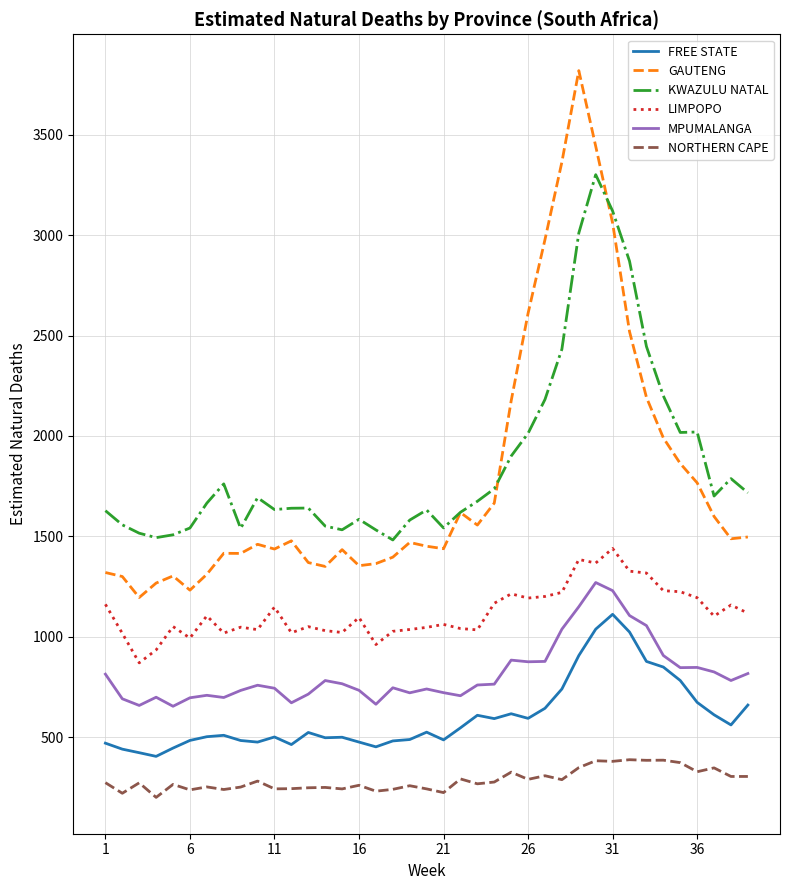

True or false: KWAZULU NATAL and NORTHERN CAPE intersect in this chart.

False